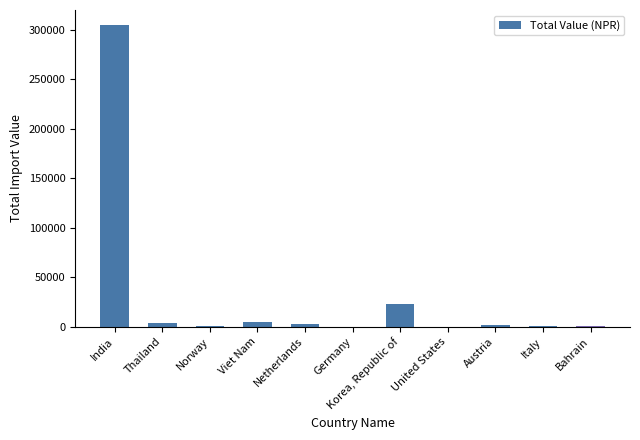

Between Korea, Republic of and Netherlands, which is larger?

Korea, Republic of